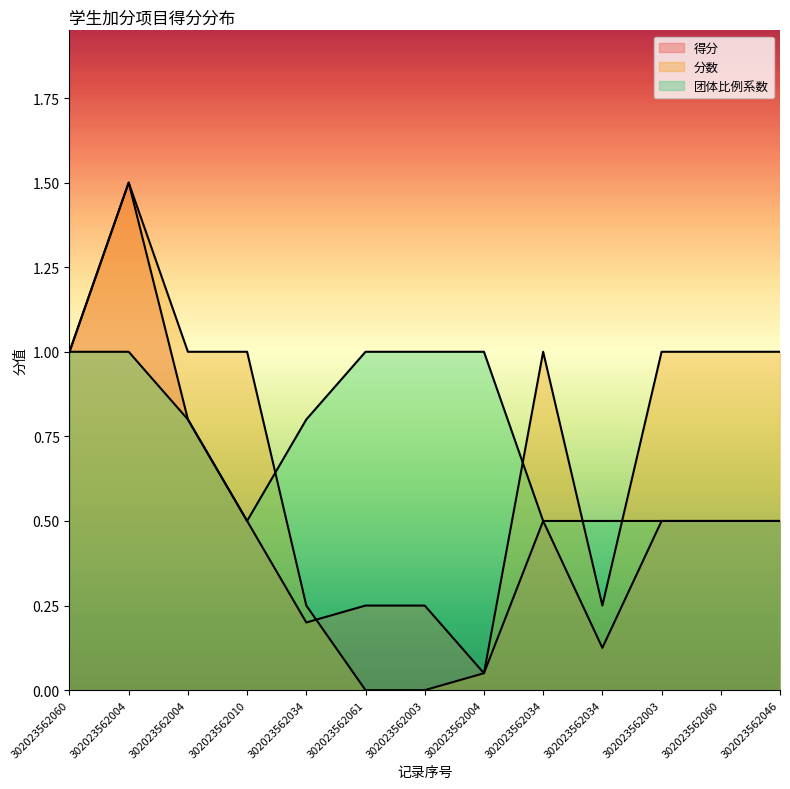

How many lines are shown in the chart?

3